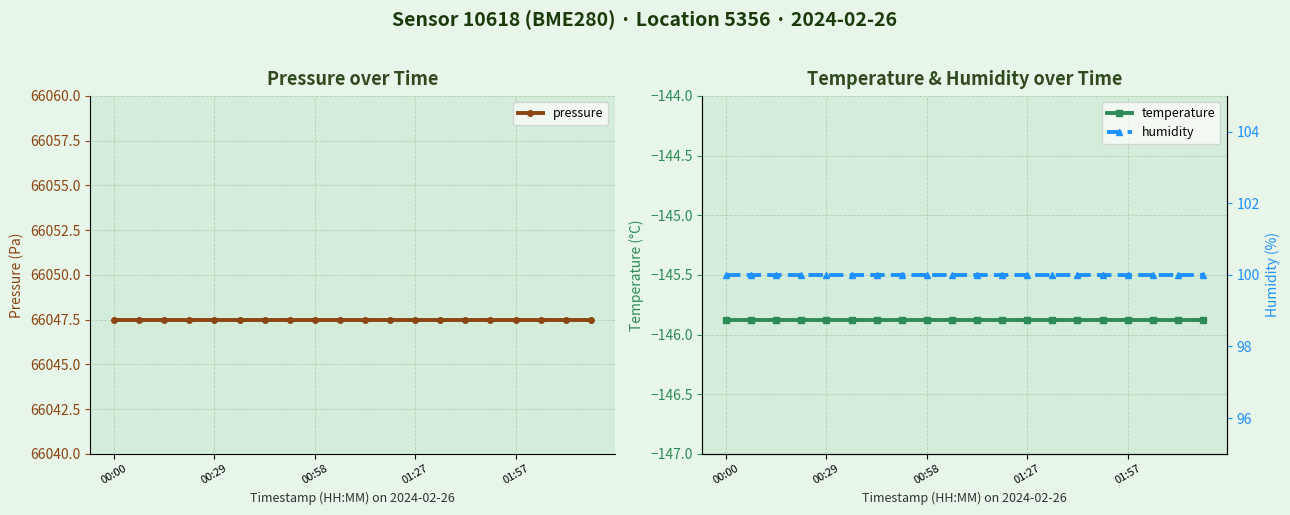

What is the sum of all pressure values?

1320950.0